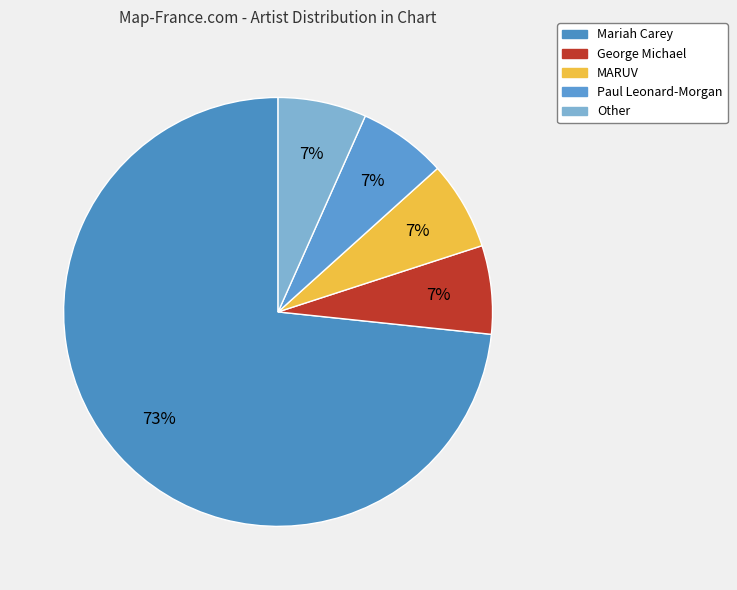

What is the majority slice?

Mariah Carey